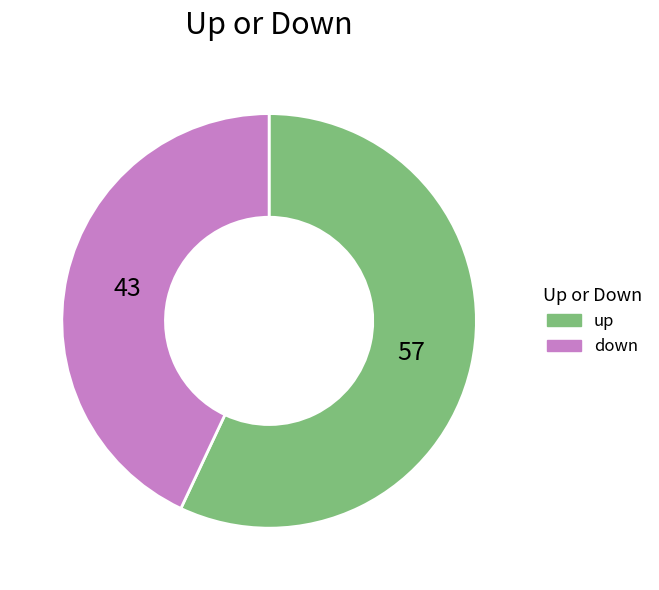

Which category has the biggest portion of the pie?

up